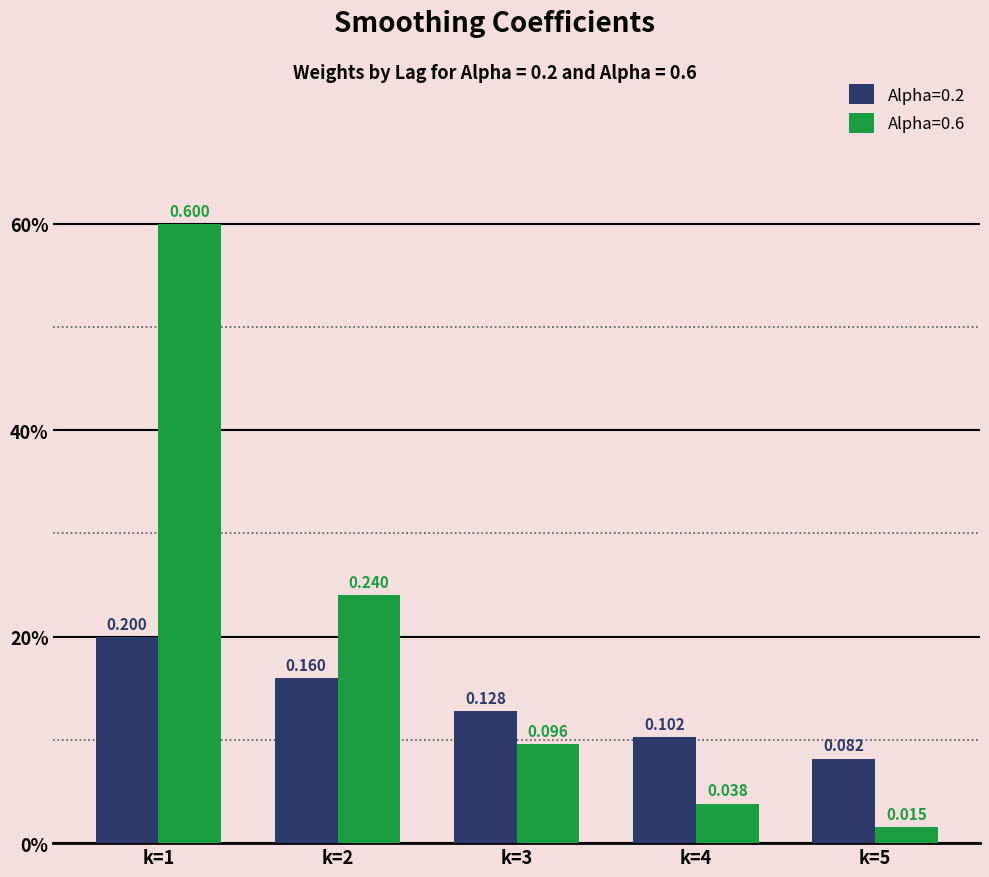

Reading left to right, what are all the values shown in this chart?

Alpha=0.2: 0.2	0.2	0.1	0.1	0.1
Alpha=0.6: 0.6	0.2	0.1	0.0	0.0